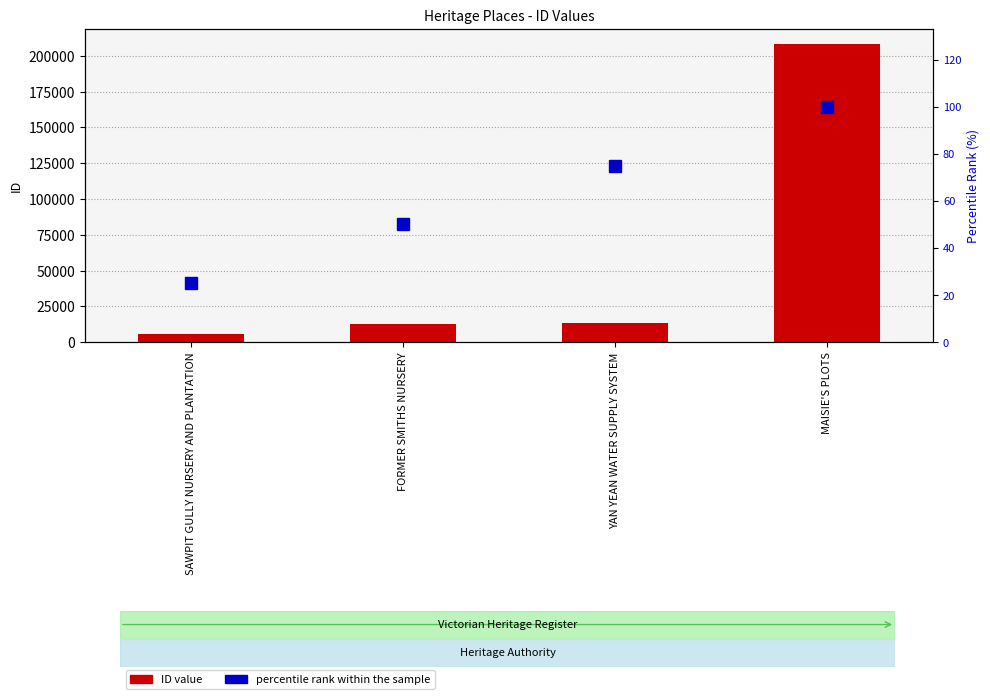

Which series has the largest total across all categories?

ID value